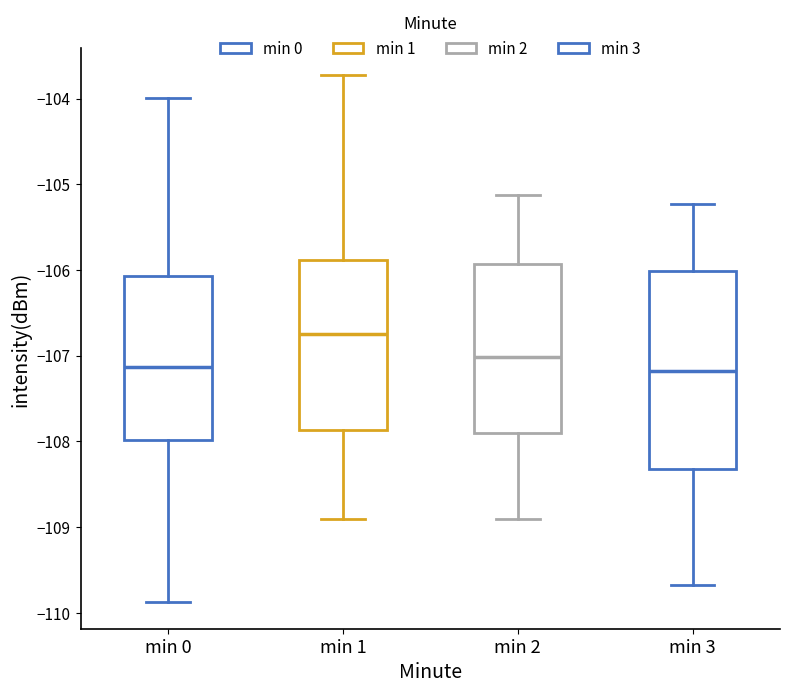

Reading left to right, transcribe this box plot: for each box, give where its median line is, the range the box spans, and where its two whiskers end, as read against the y-axis. The values are not printed on the chart, so give them approximately, as read against the axis.

min 0: median -107.1, box -108.0 to -106.1, whiskers -109.9 to -104.0
min 1: median -106.8, box -107.9 to -105.9, whiskers -108.9 to -103.7
min 2: median -107.0, box -107.9 to -105.9, whiskers -108.9 to -105.1
min 3: median -107.2, box -108.3 to -106.0, whiskers -109.7 to -105.2